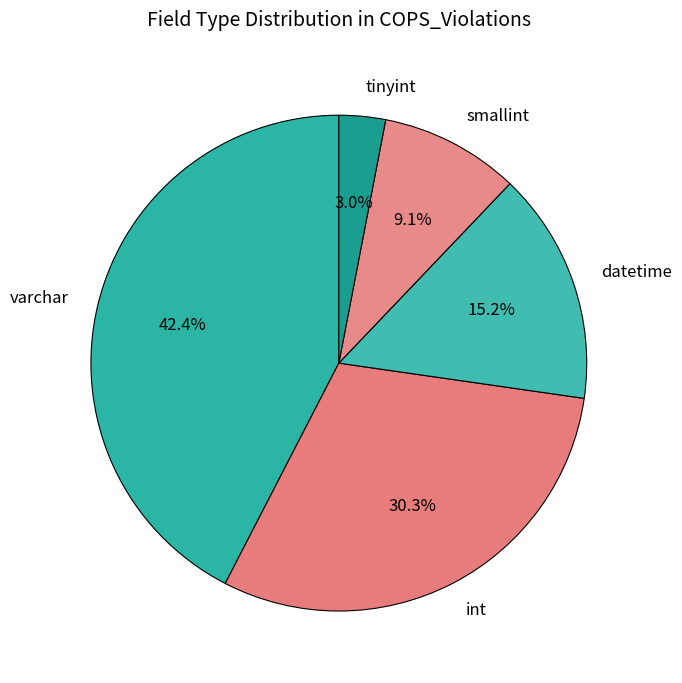

Approximately how many times larger is the value at datetime compared to int?

0.5